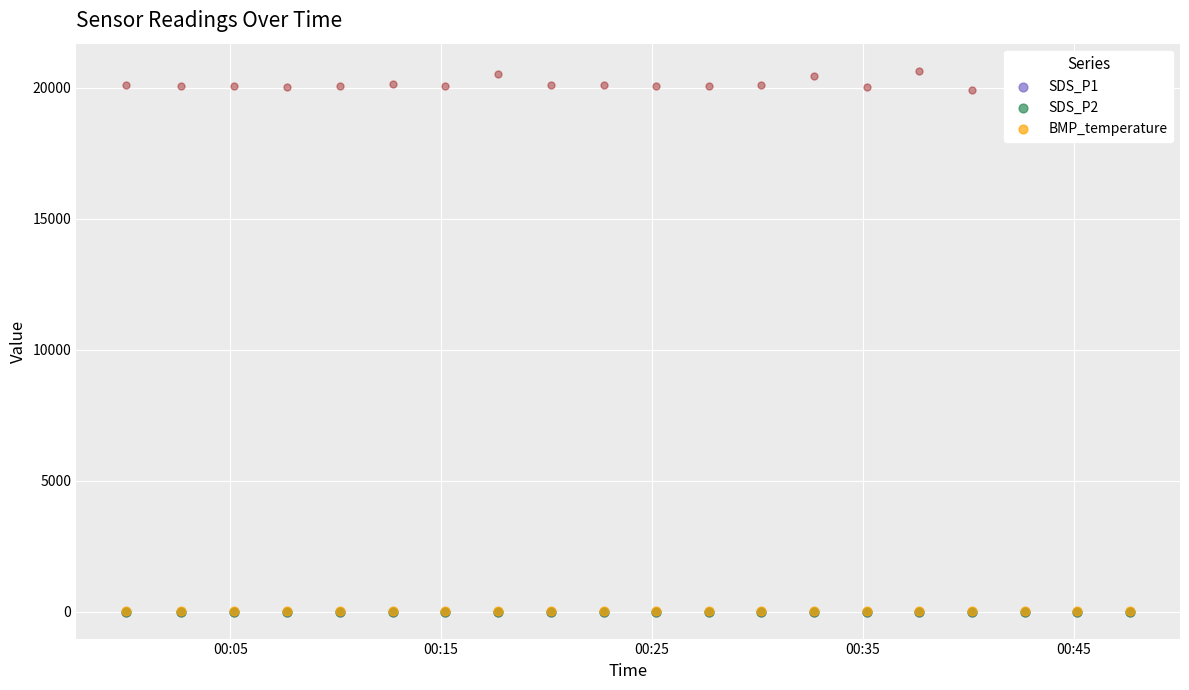

Which series has the largest Y range (max minus min)?

Max_cycle